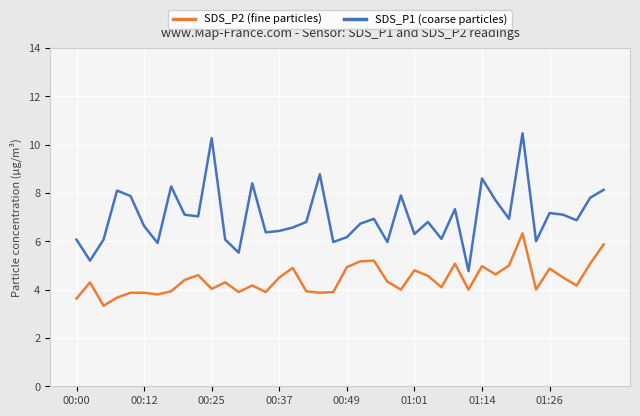

Rank the series by their average value, from highest to lowest.

SDS_P1 (coarse particles), SDS_P2 (fine particles)